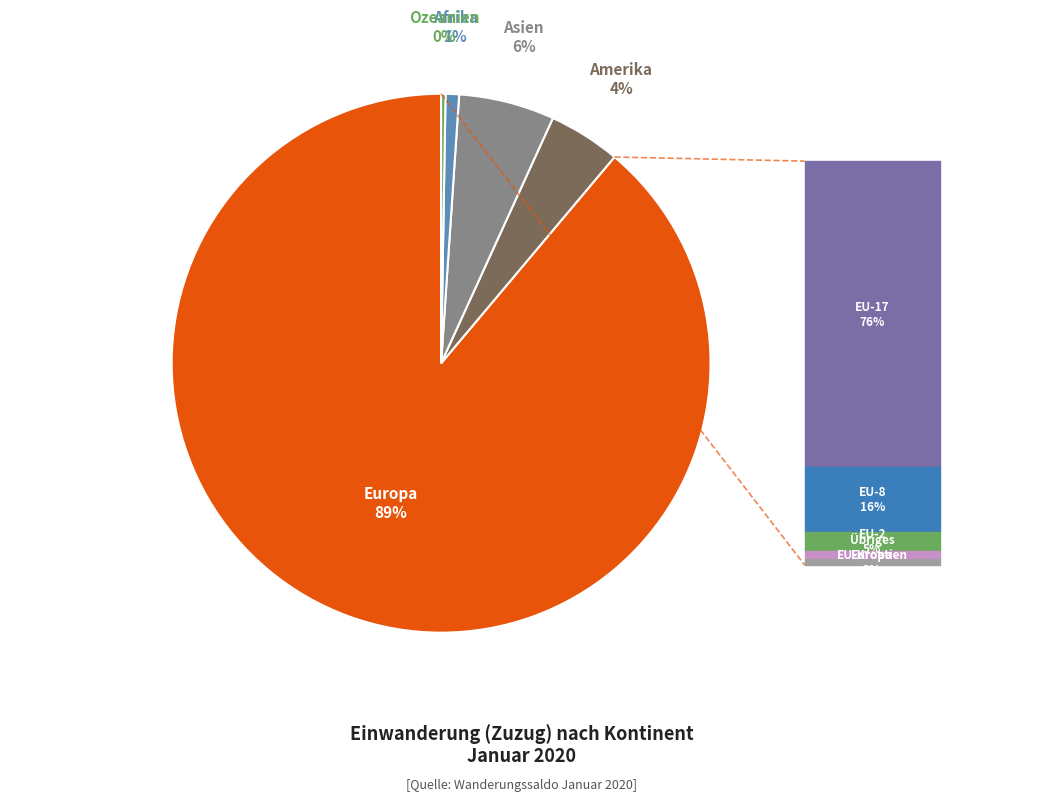

To the nearest percent, what is the difference between the largest and smallest slice percentages?

89%